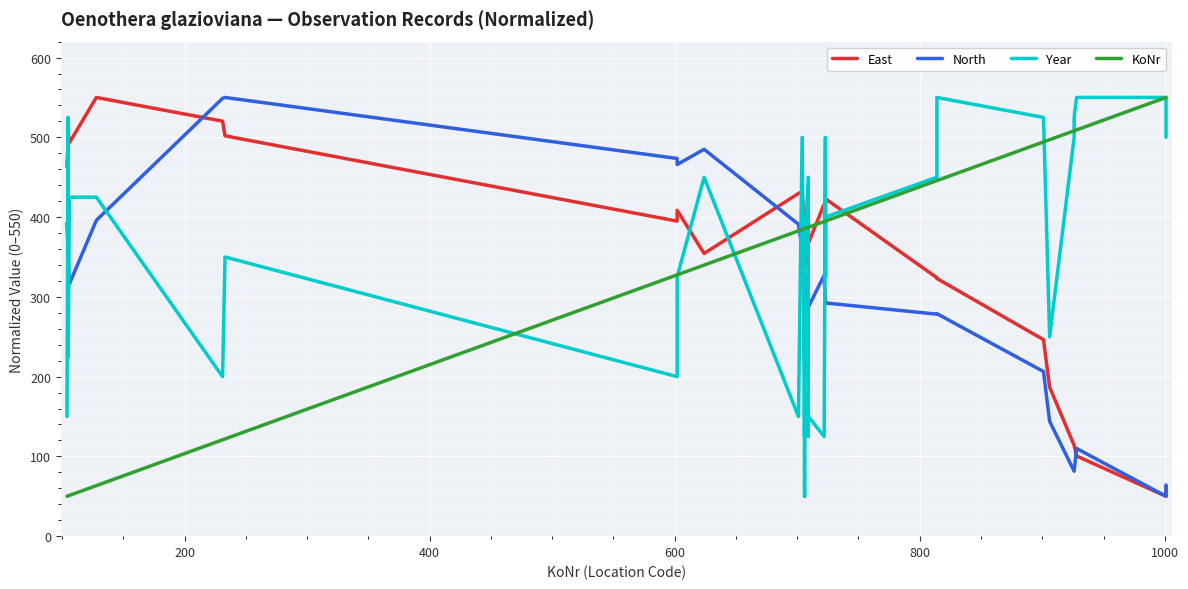

Is the value of Year at 16 greater than the value of East at 37?

Yes